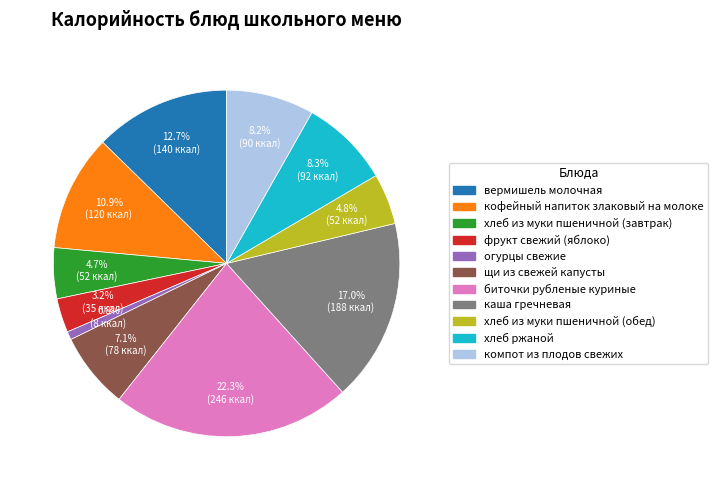

What is the largest slice in the pie chart?

биточки рубленые куриные